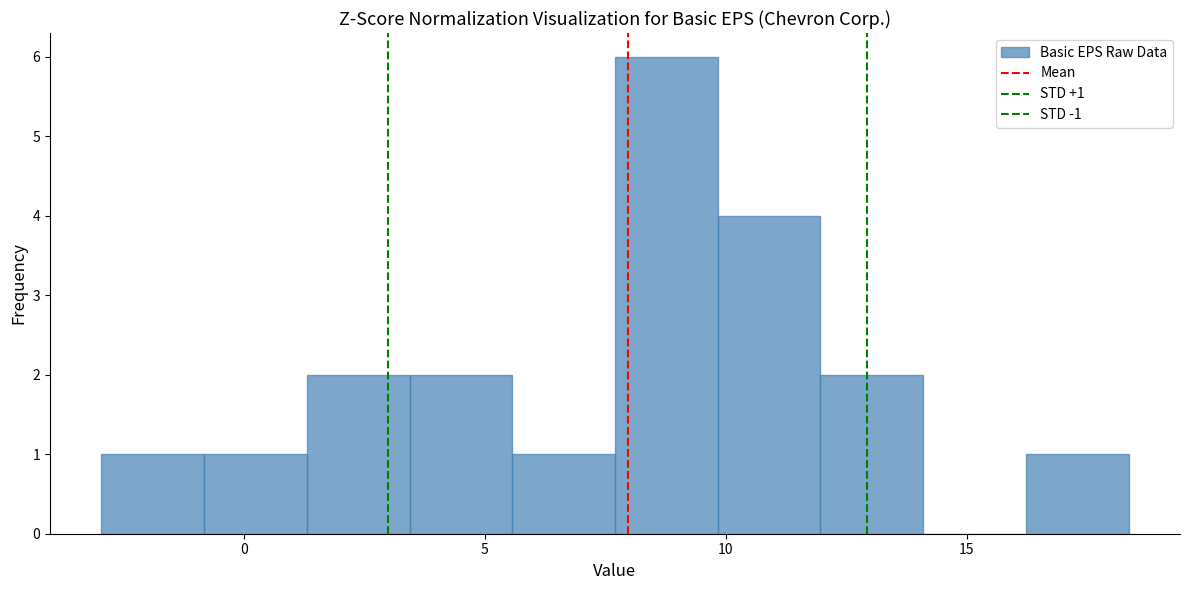

Which range on the x-axis has the tallest bar?

7.5 to 10.0